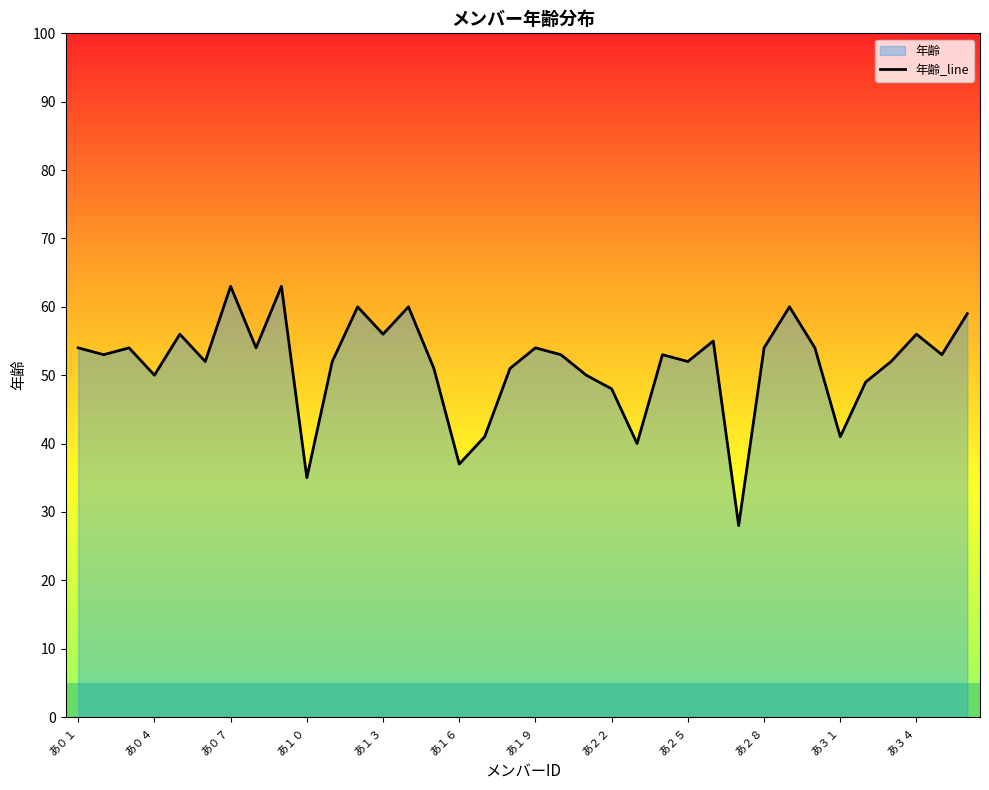

What is the average value?

51